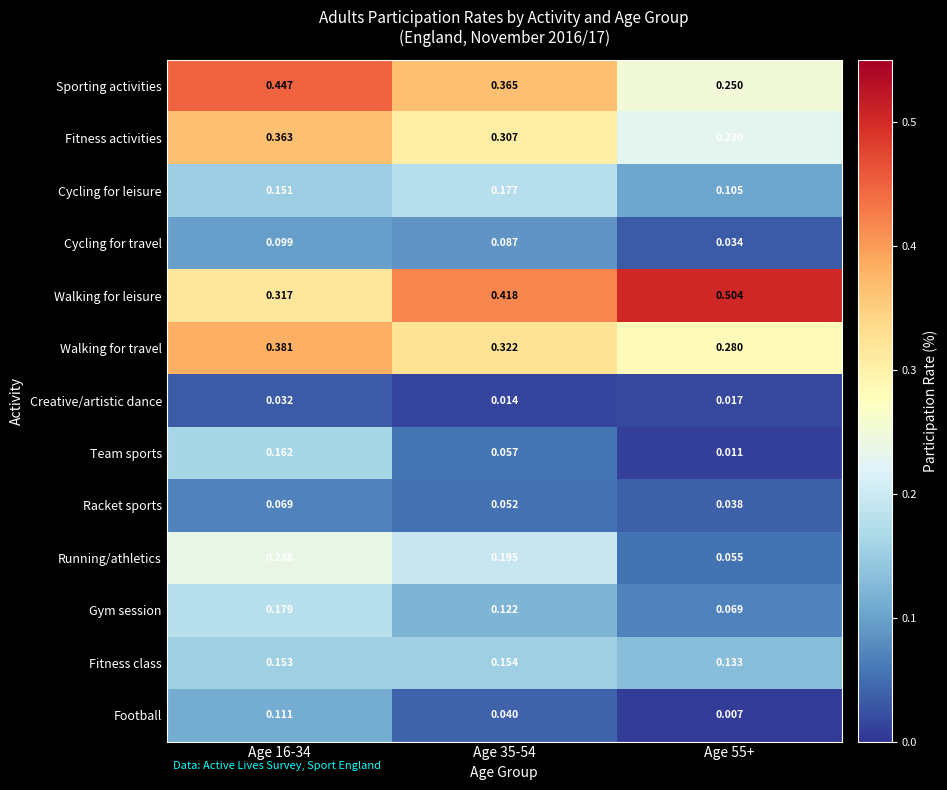

Between Age 16-34 and Age 35-54, which series saw the biggest shift?

Team sports